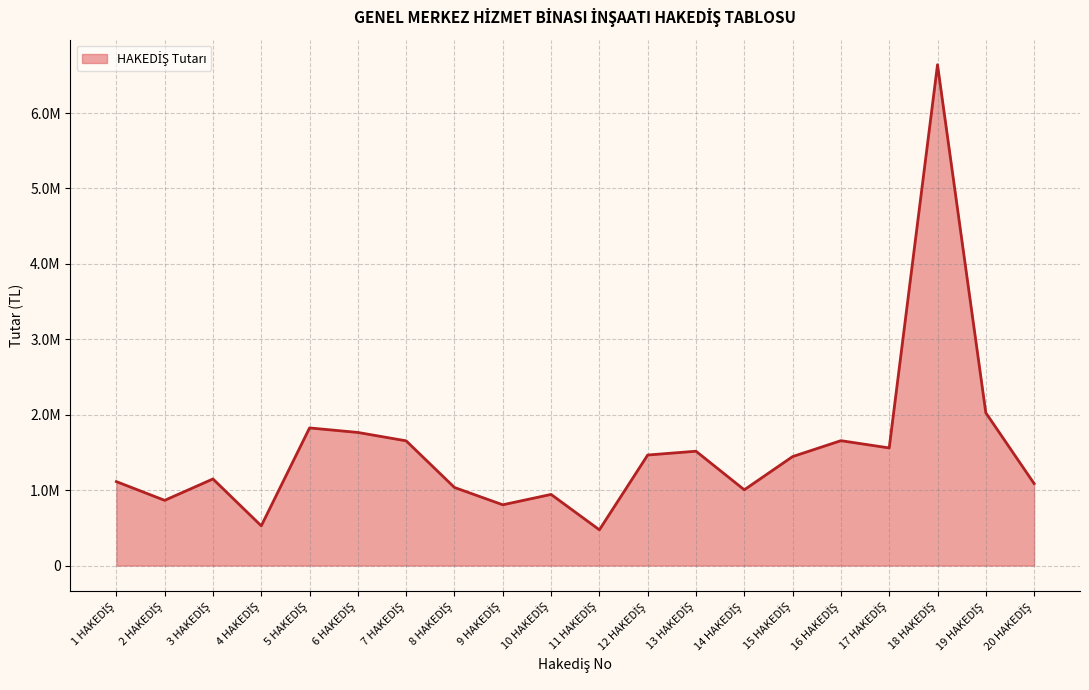

How many lines are shown in the chart?

1